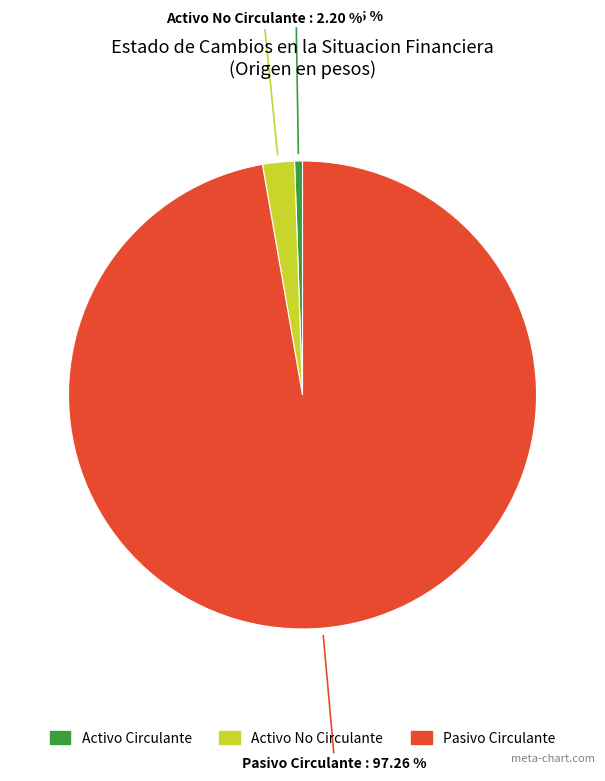

Is there any slice that represents more than half of the pie?

Yes